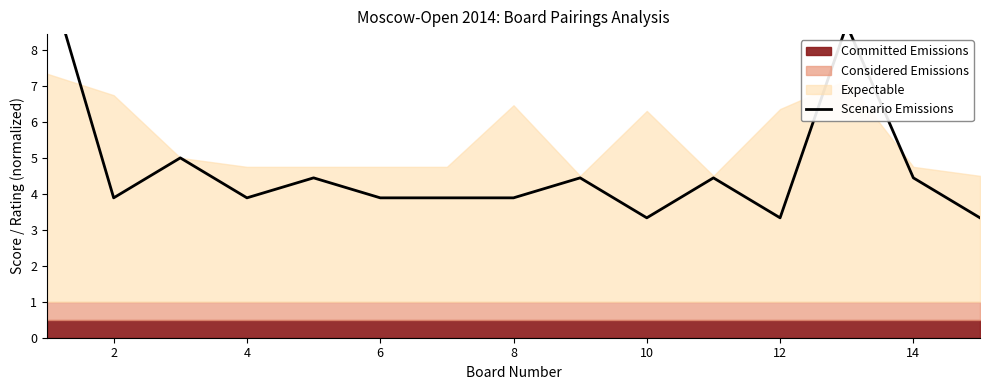

What is the difference between the maximum and minimum values?

6.9